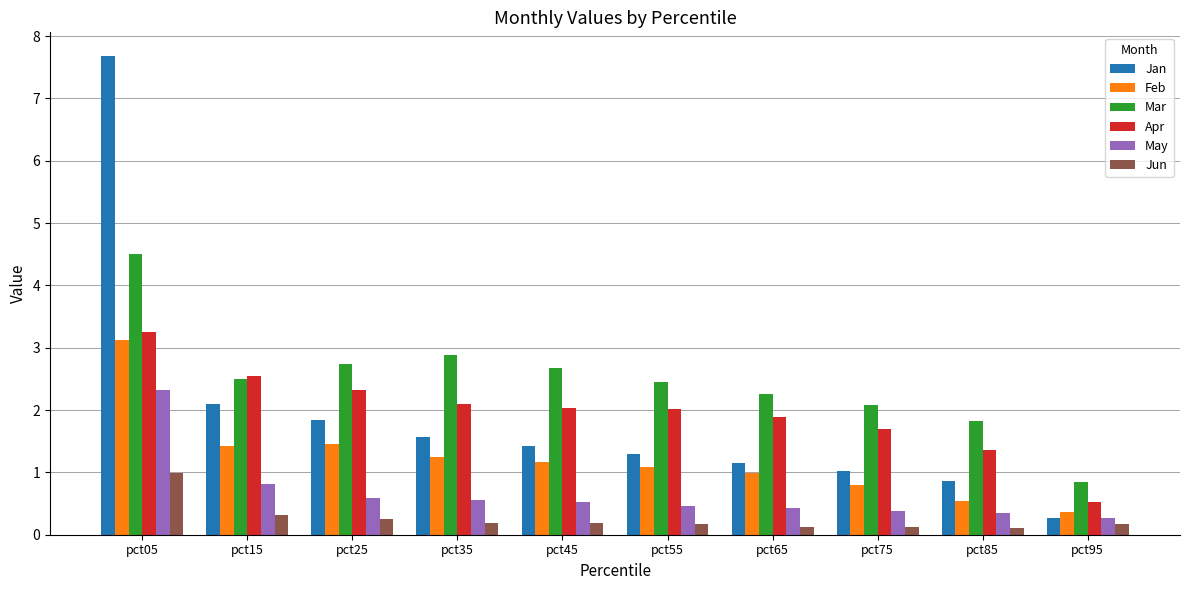

What is the minimum value for May?

0.3